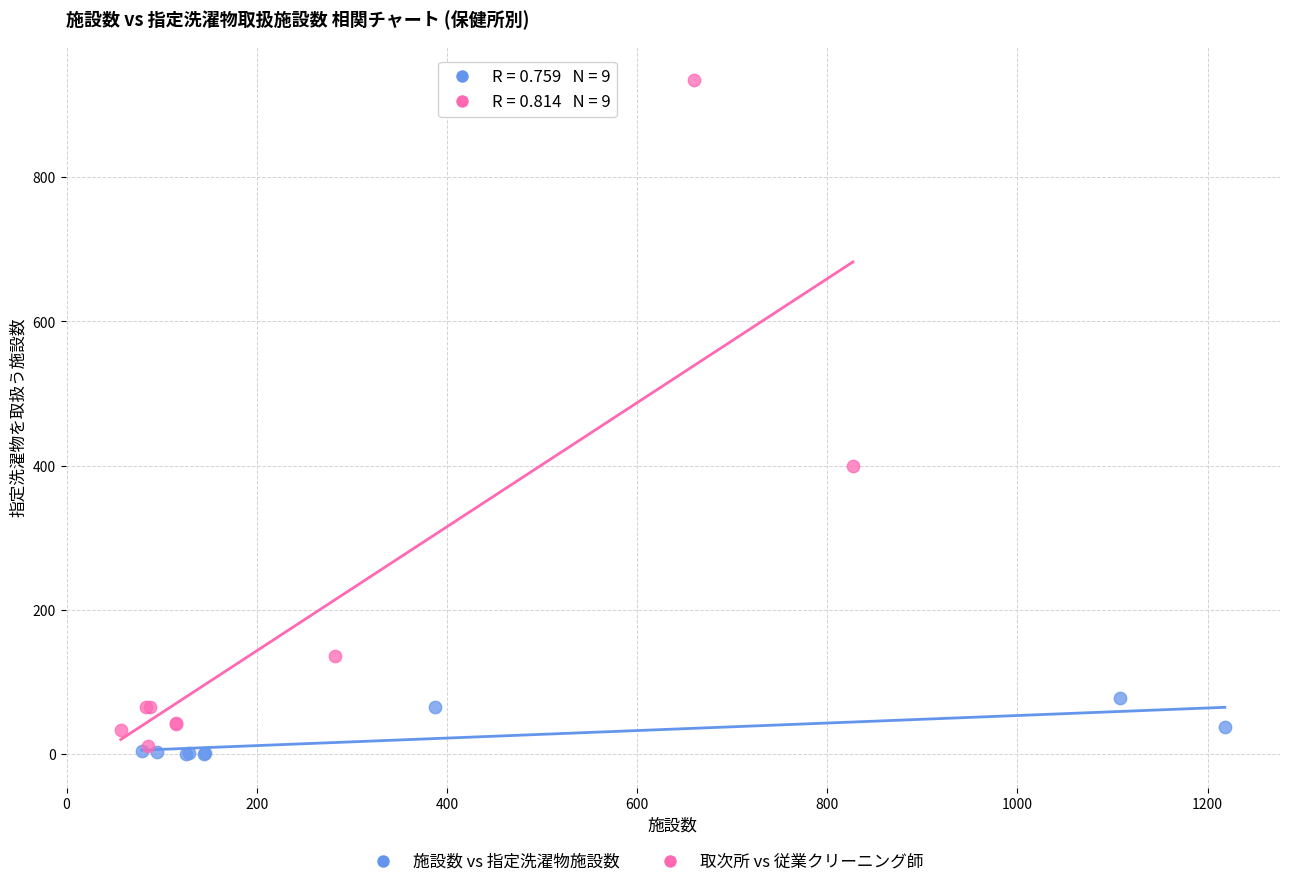

Which series has the widest spread of Y values?

取次所 vs 従業クリーニング師